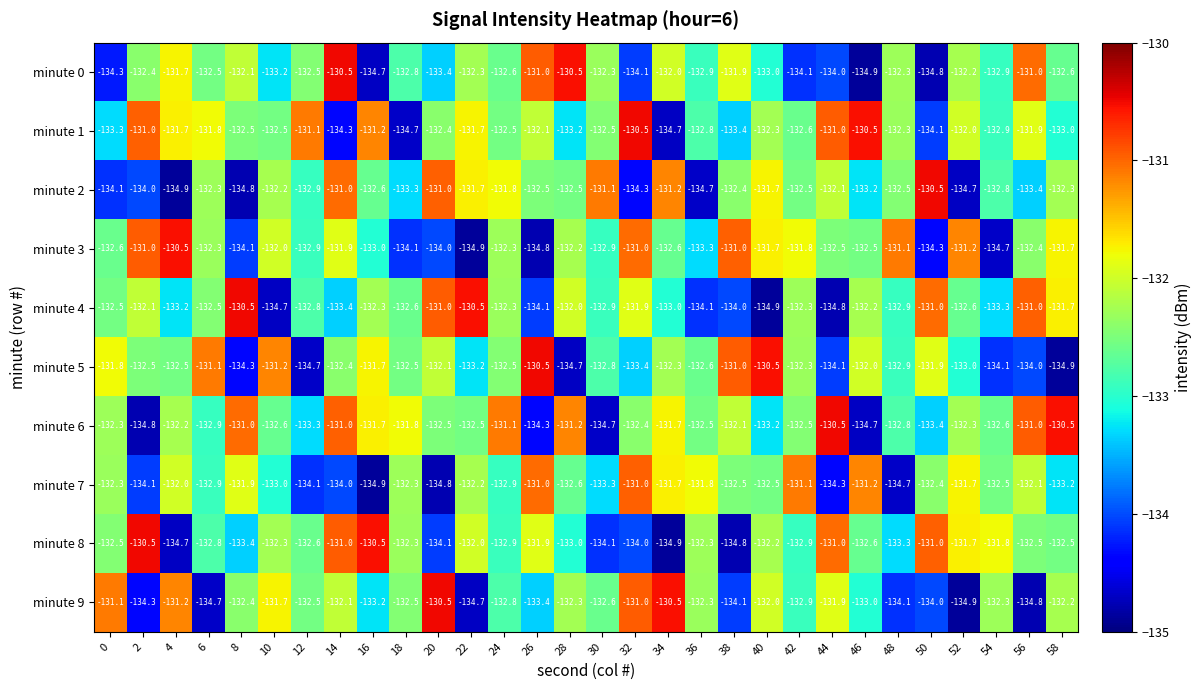

What is the average value of the minute 9 series?

-132.7